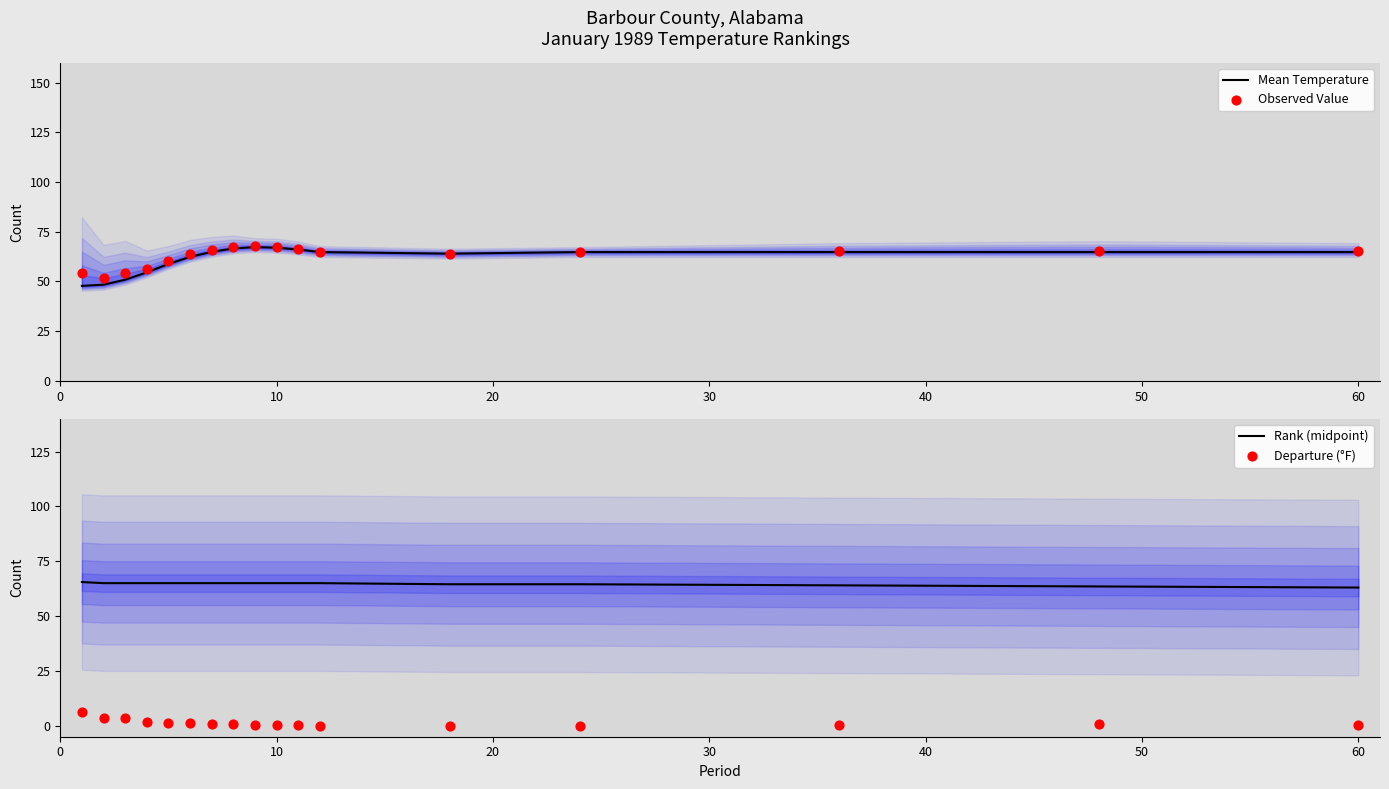

The value of Mean Temperature at 10 is 88.8. True or false?

False